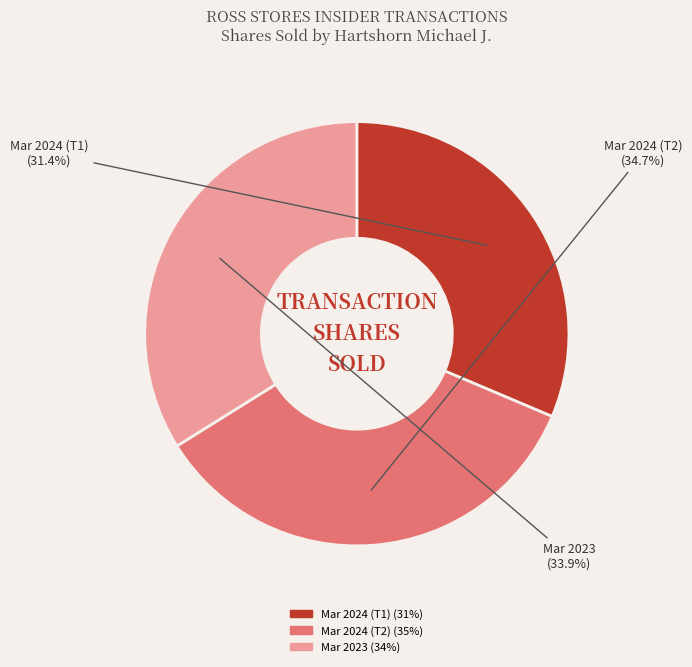

Combined, do Mar 2024 (T1) and Mar 2024 (T2) account for over 50%?

Yes